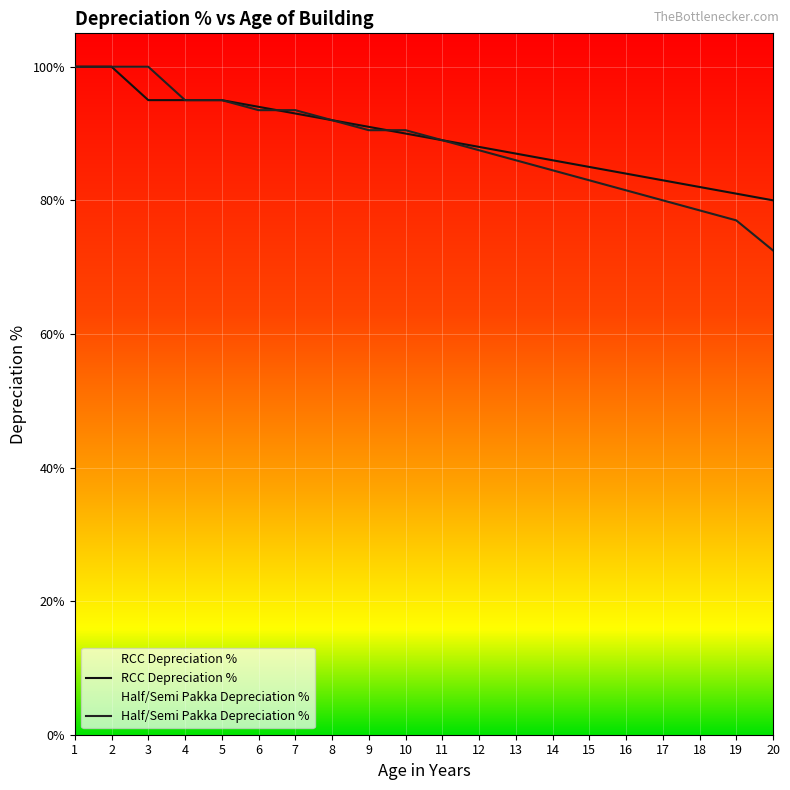

At how many categories does at least one series exceed 74?

20